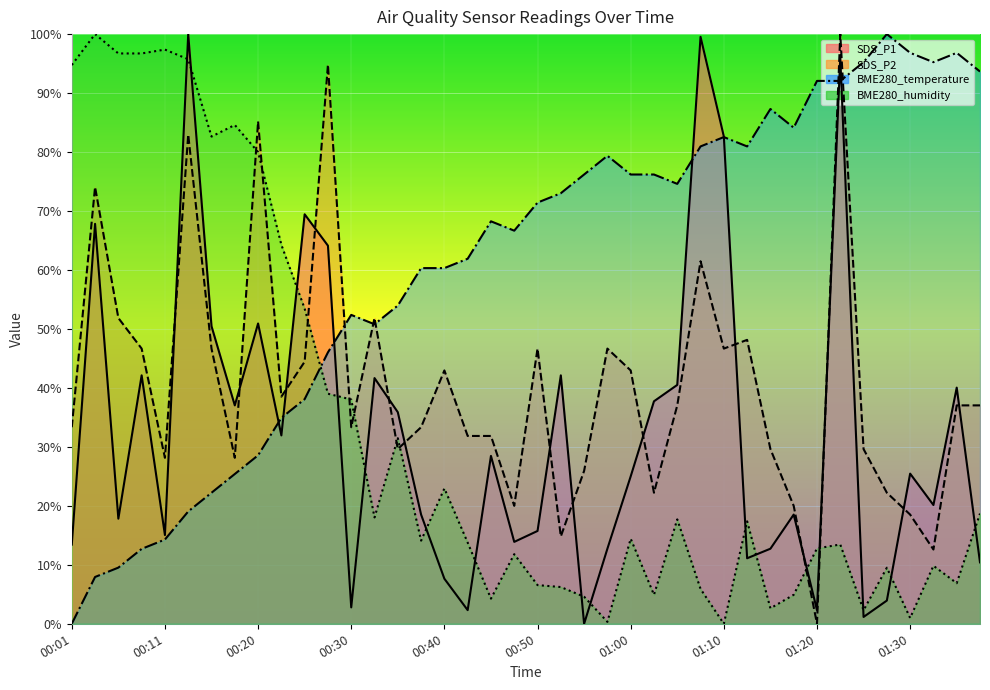

Count the number of categories in the chart.

40